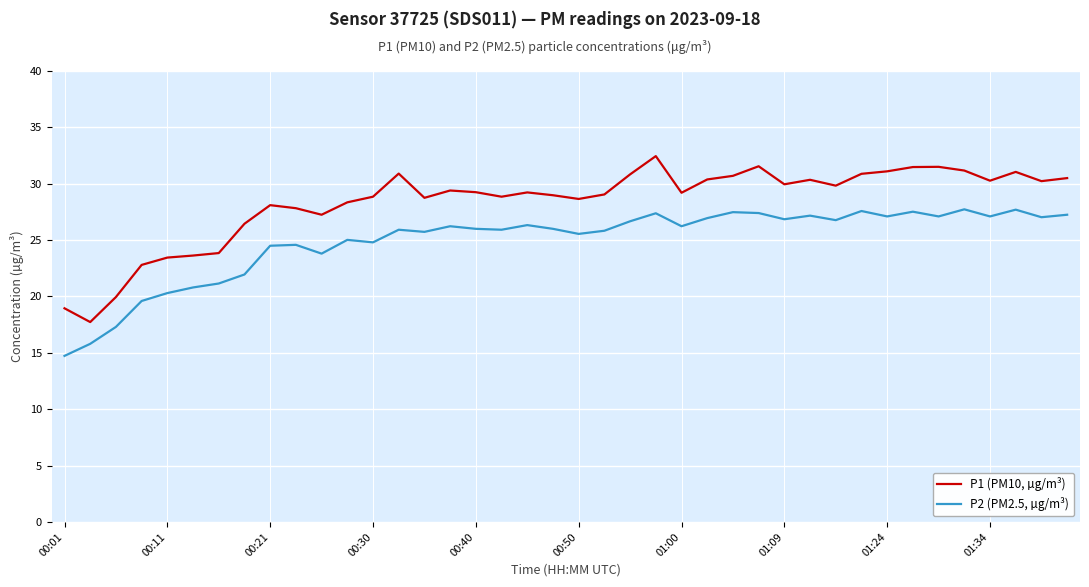

What is the greatest value displayed?

32.5